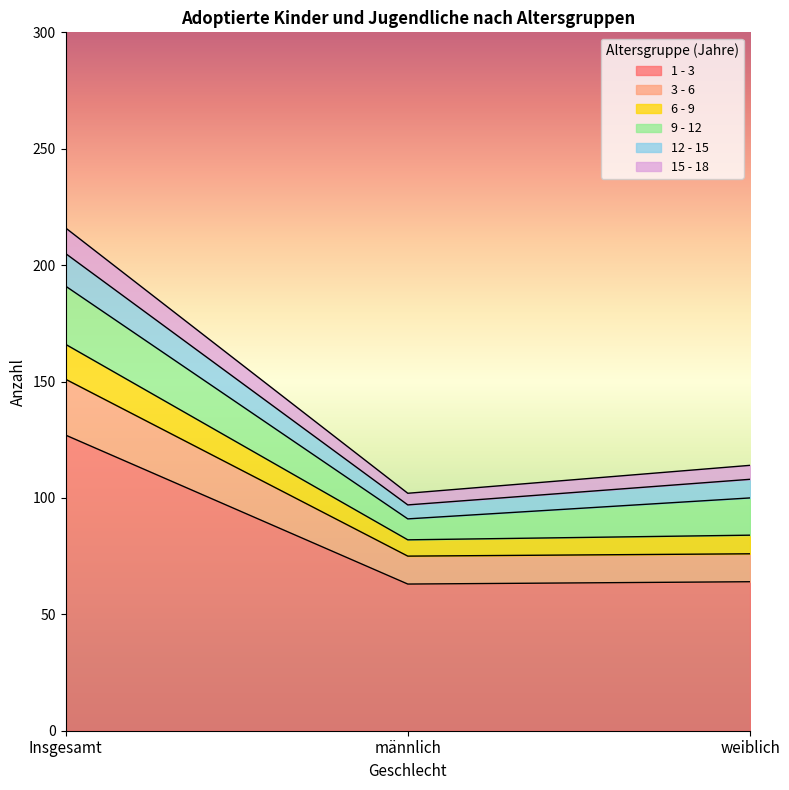

What is the total value across all series at Insgesamt?

216